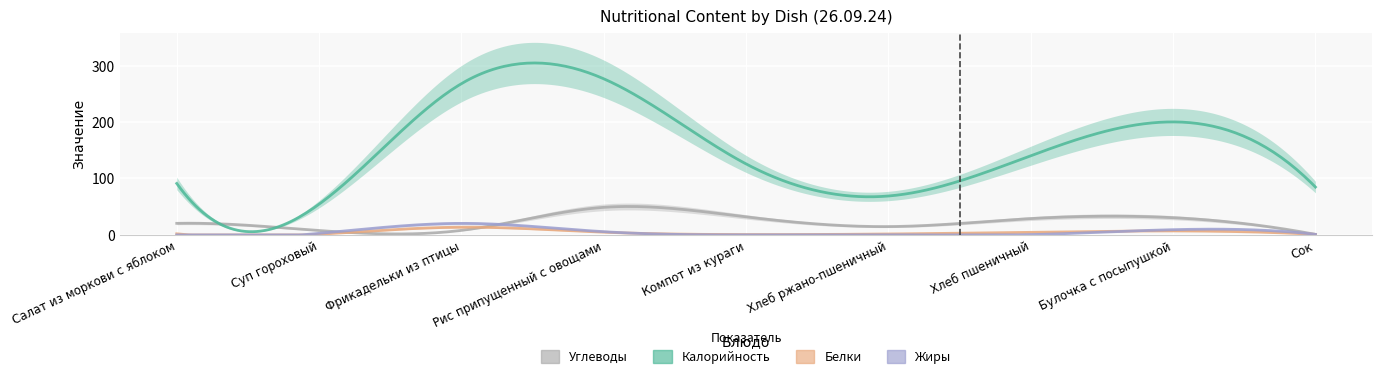

Which category has the lowest value in the Углеводы series?

Сок